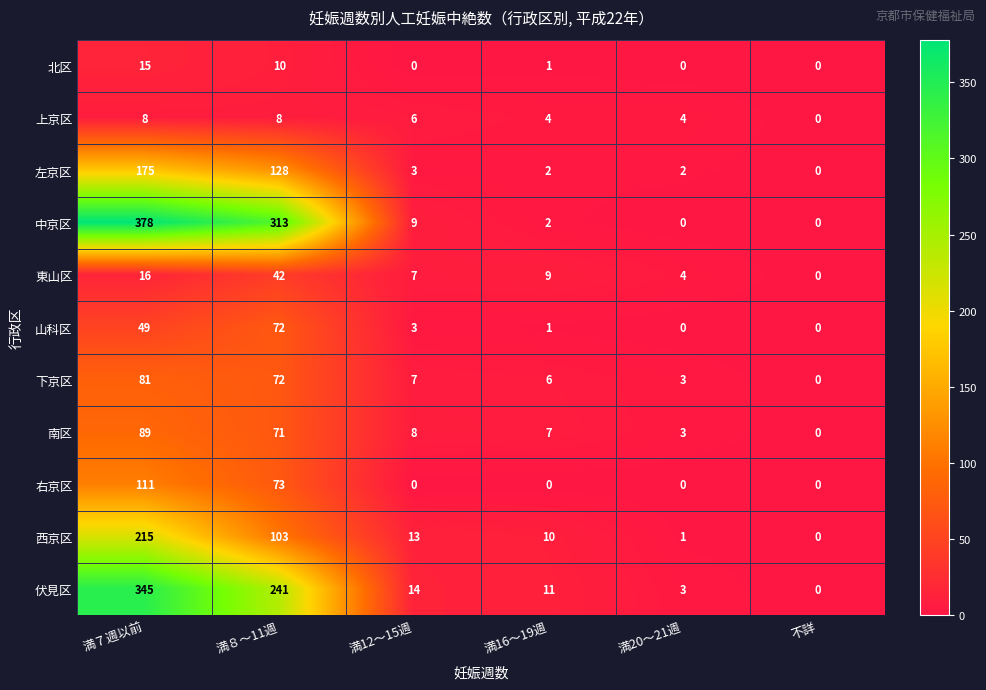

What is the difference between the 北区 values at 満20～21週 and 満８～11週?

10